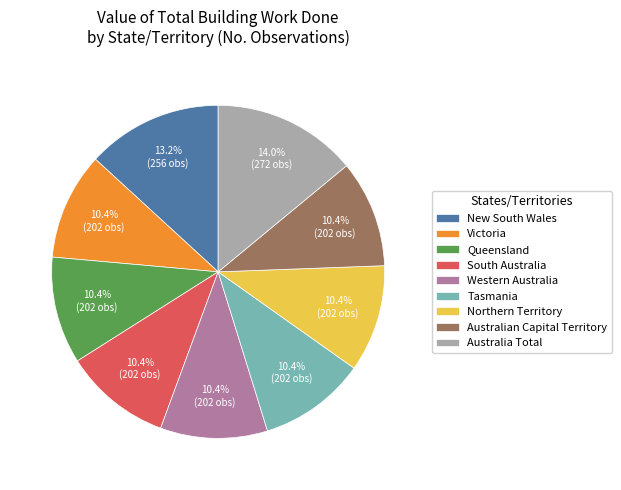

Which slice is the largest?

Australia Total